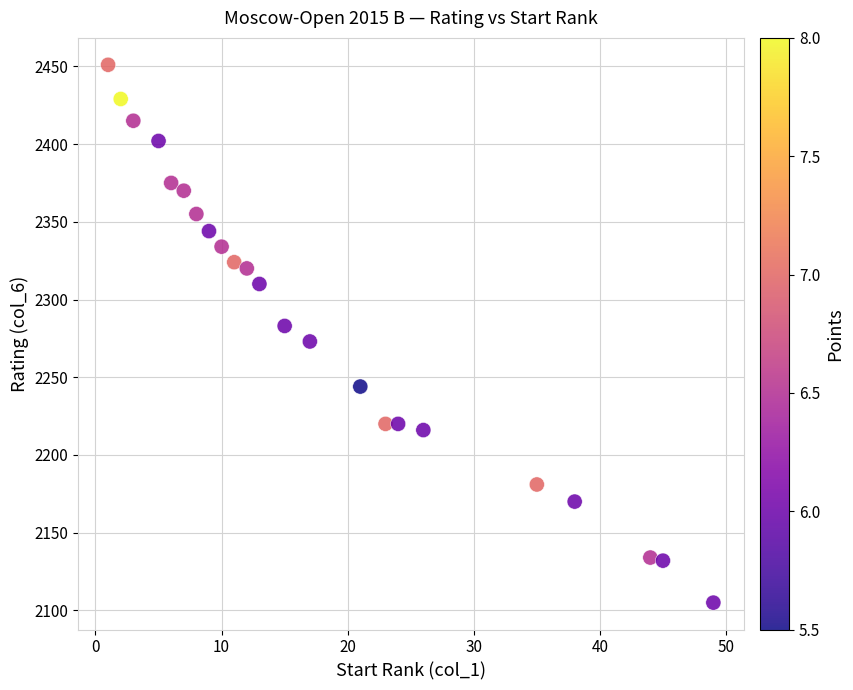

What is the range of X values (max minus min)?

48